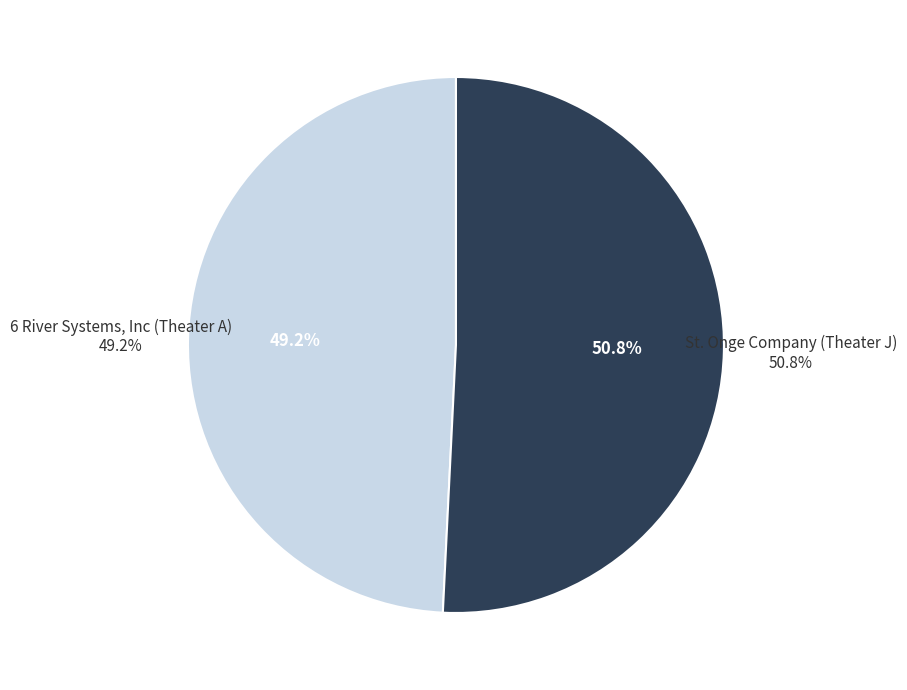

Rank the categories by value from highest to lowest.

St. Onge Company (Theater J), 6 River Systems, Inc (Theater A)